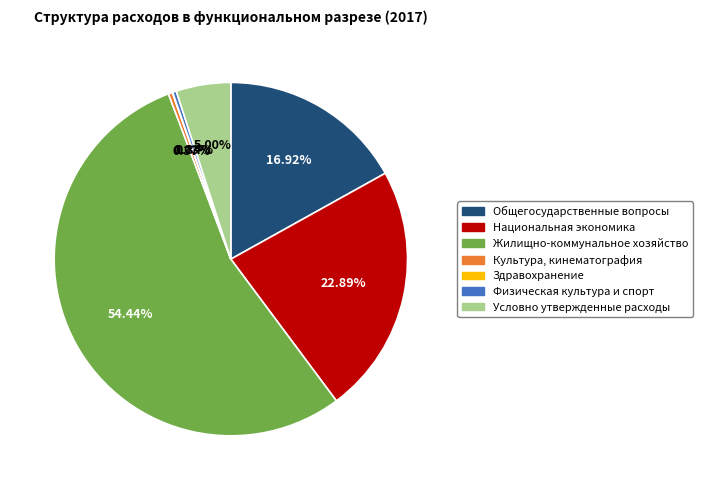

Is it true that Условно утвержденные расходы is 5% of the pie?

True